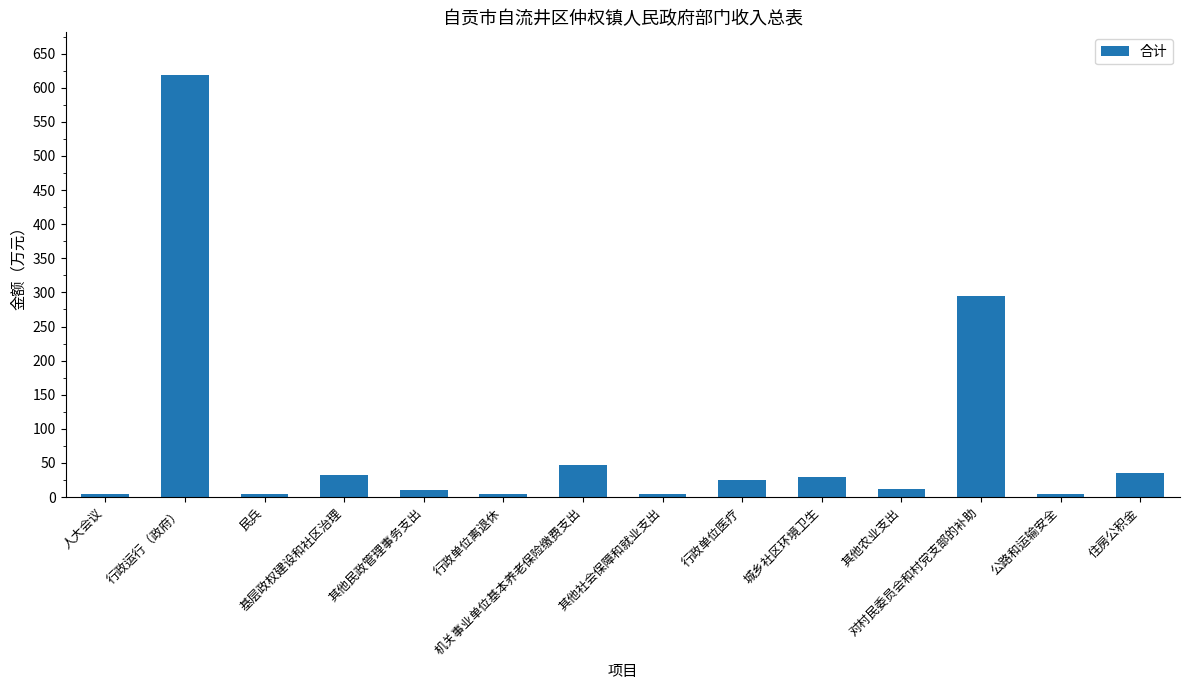

What is the label of the 12th bar from the right?

民兵